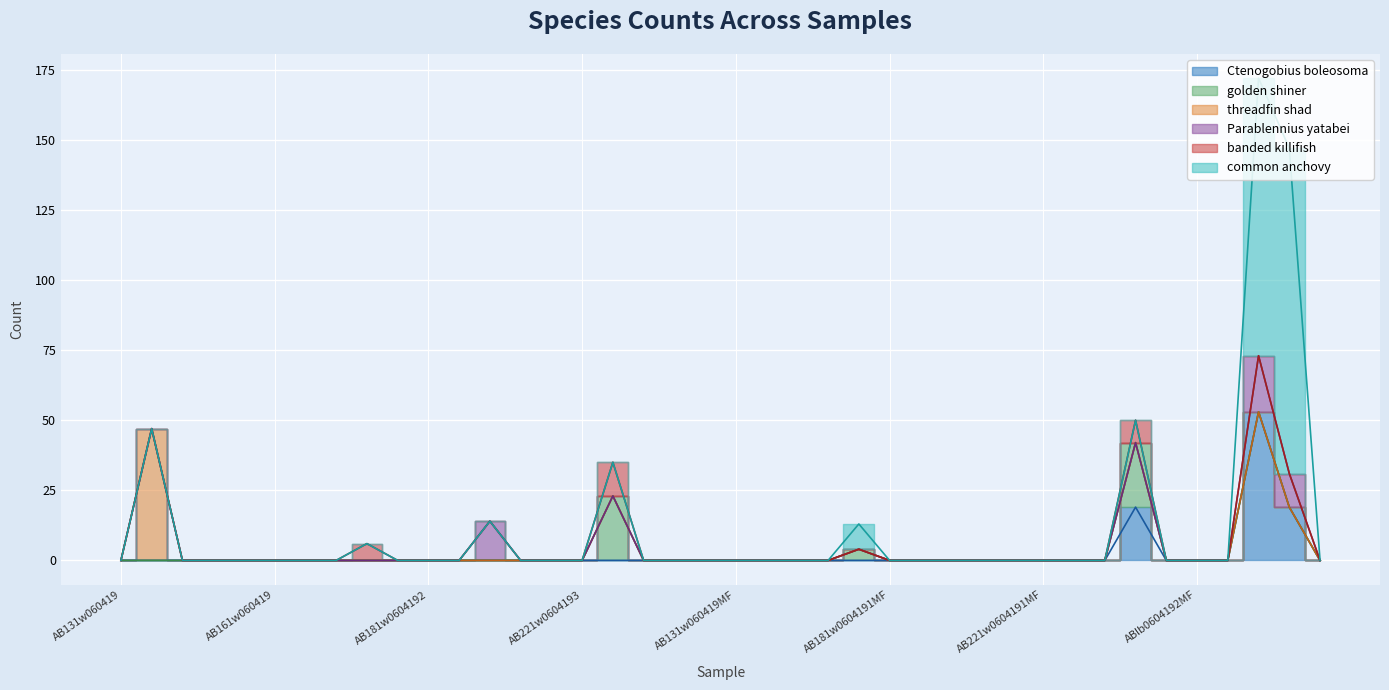

Reading right to left, what are all the values shown in this chart?

Ctenogobius boleosoma: 0	19	53	0	0	0	19	0	0	0	0	0	0	0	0	0	0	0	0	0	0	0	0	0	0	0	0	0	0	0	0	0	0	0	0	0	0	0	0	0
golden shiner: 0	0	0	0	0	0	23	0	0	0	0	0	0	0	0	4	0	0	0	0	0	0	0	23	0	0	0	0	0	0	0	0	0	0	0	0	0	0	0	0
threadfin shad: 0	0	0	0	0	0	0	0	0	0	0	0	0	0	0	0	0	0	0	0	0	0	0	0	0	0	0	0	0	0	0	0	0	0	0	0	0	0	47	0
Parablennius yatabei: 0	12	20	0	0	0	0	0	0	0	0	0	0	0	0	0	0	0	0	0	0	0	0	0	0	0	0	14	0	0	0	0	0	0	0	0	0	0	0	0
banded killifish: 0	0	0	0	0	0	8	0	0	0	0	0	0	0	0	0	0	0	0	0	0	0	0	12	0	0	0	0	0	0	0	6	0	0	0	0	0	0	0	0
common anchovy: 0	116	99	0	0	0	0	0	0	0	0	0	0	0	0	9	0	0	0	0	0	0	0	0	0	0	0	0	0	0	0	0	0	0	0	0	0	0	0	0